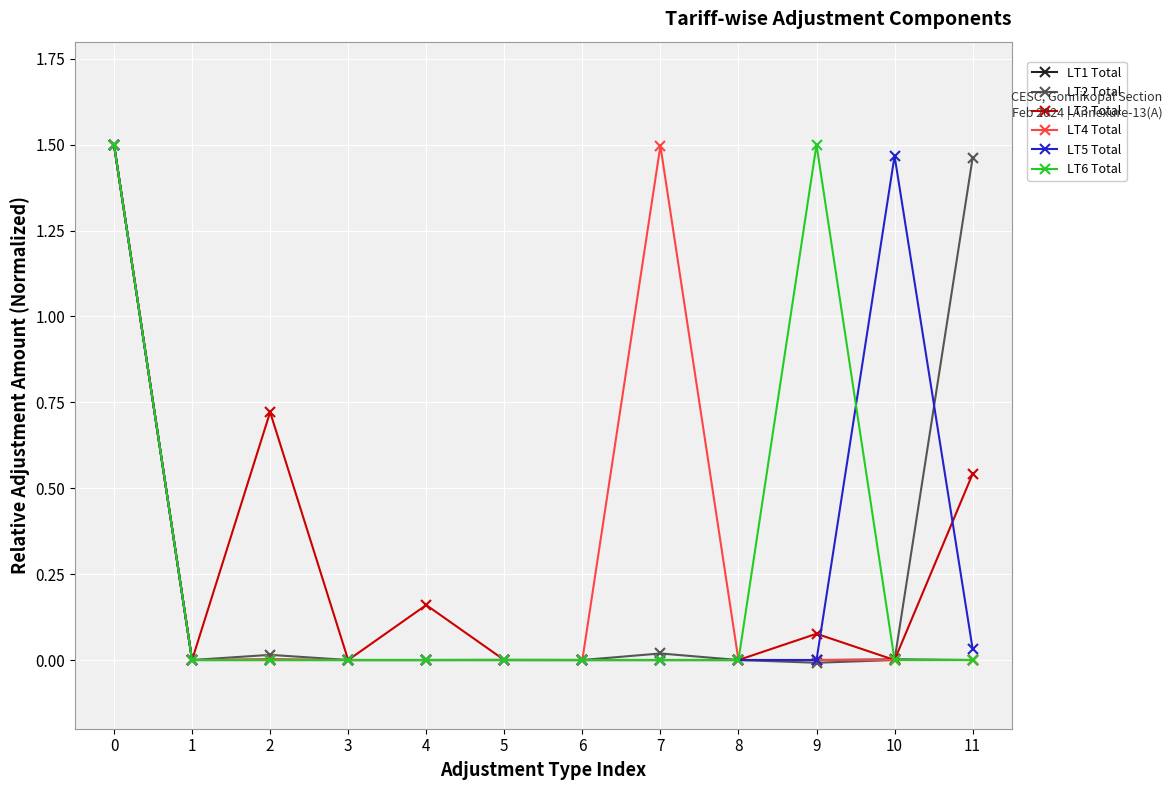

True or false: LT2 Total has more than 0 interior local peaks.

True